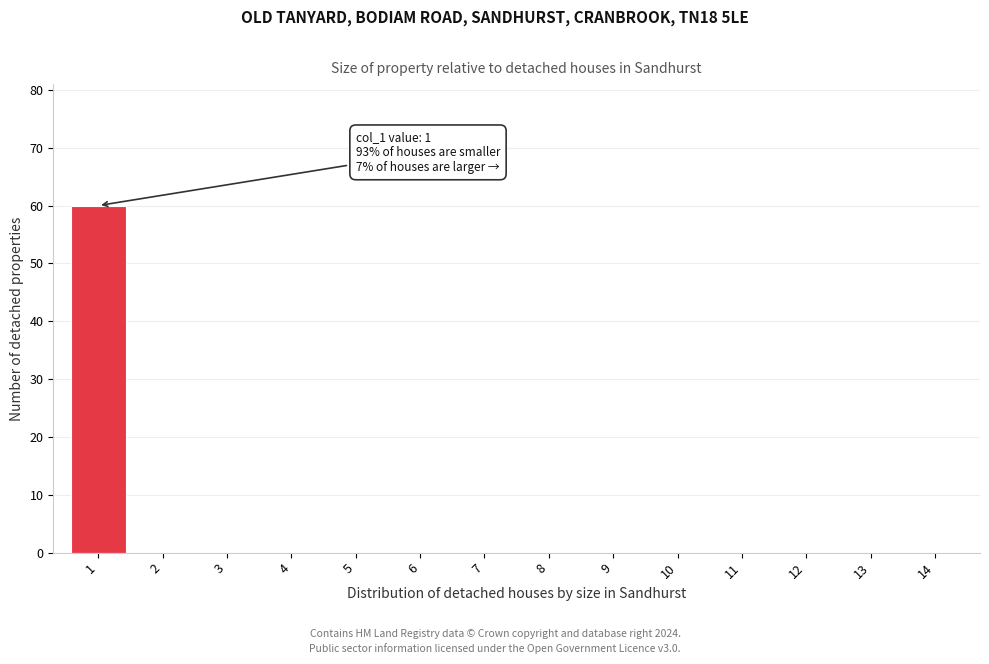

Reading right to left, what are all the values shown in this chart?

14=0	13=0	12=0	11=0	10=0	9=0	8=0	7=0	6=0	5=0	4=0	3=0	2=0	1=60